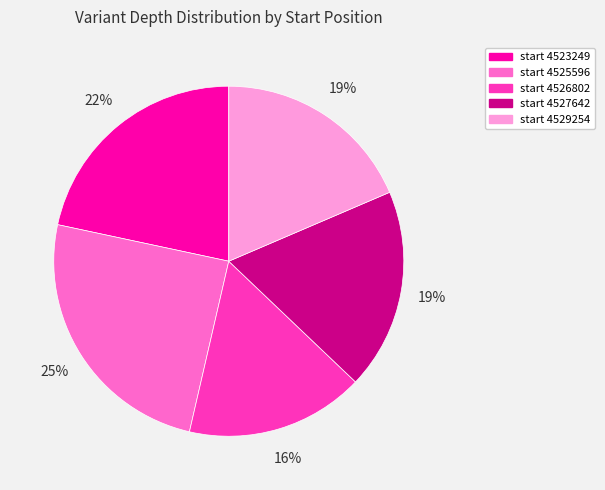

How many slices are in this pie chart?

5